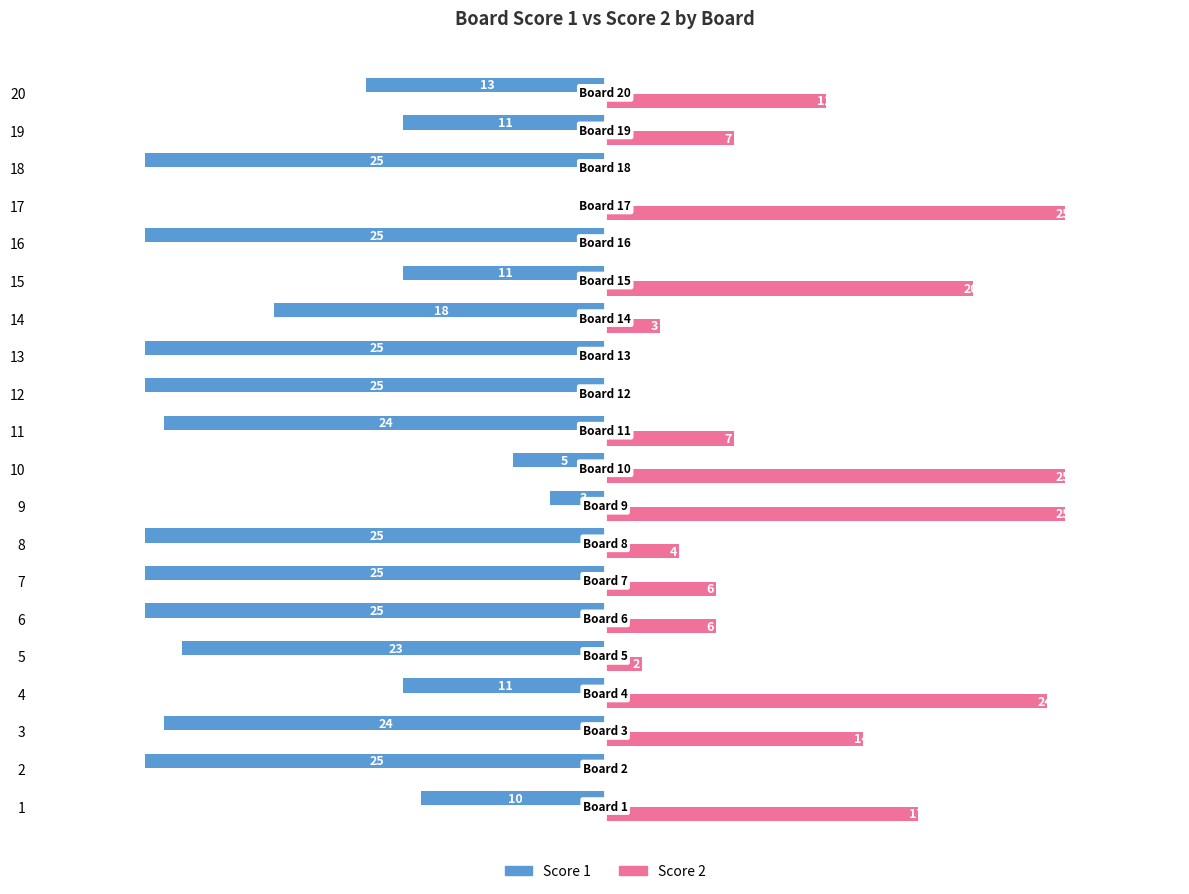

What are all the series names shown in the legend?

Score 1, Score 2